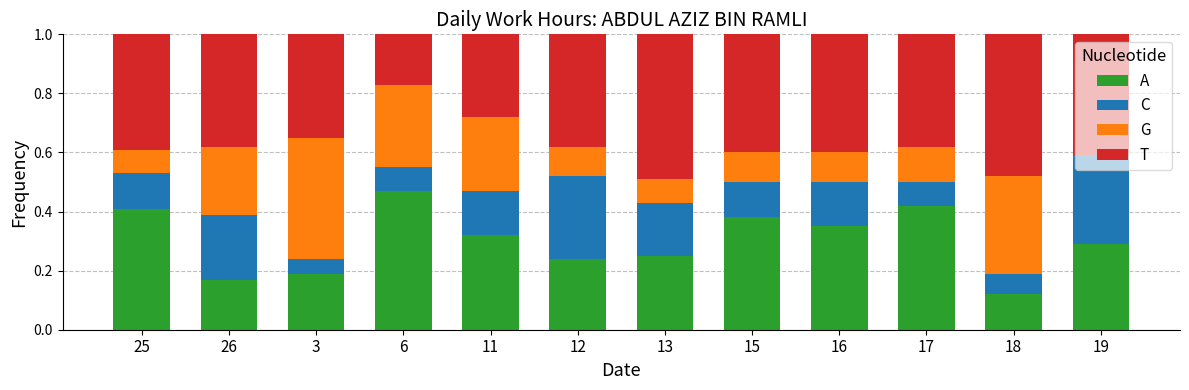

Is it true that A equals 0.2 at 3?

True